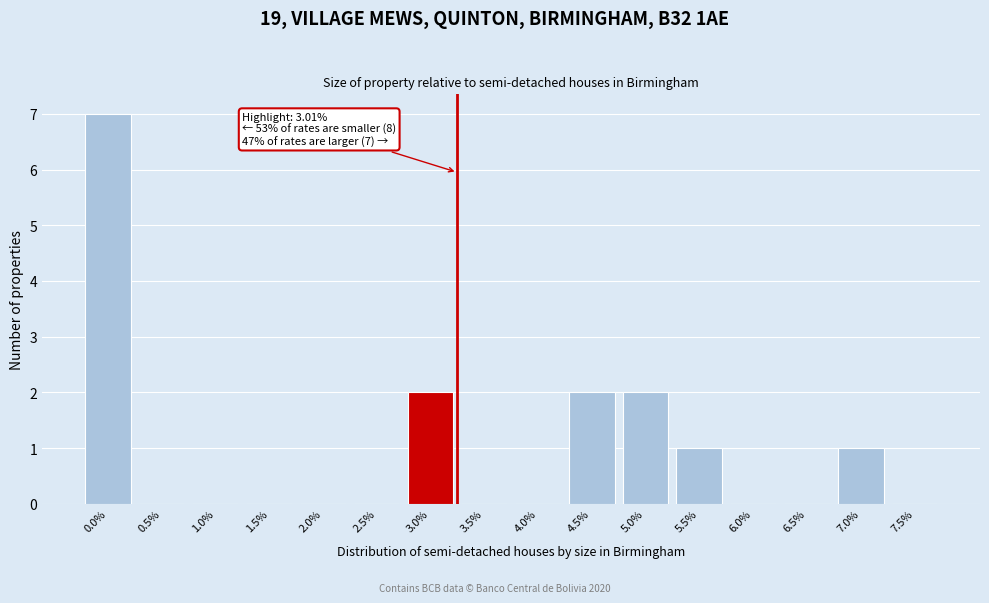

Reading left to right, extract all data points from this chart.

0.0%=7	0.5%=0	1.0%=0	1.5%=0	2.0%=0	2.5%=0	3.0%=2	3.5%=0	4.0%=0	4.5%=2	5.0%=2	5.5%=1	6.0%=0	6.5%=0	7.0%=1	7.5%=0